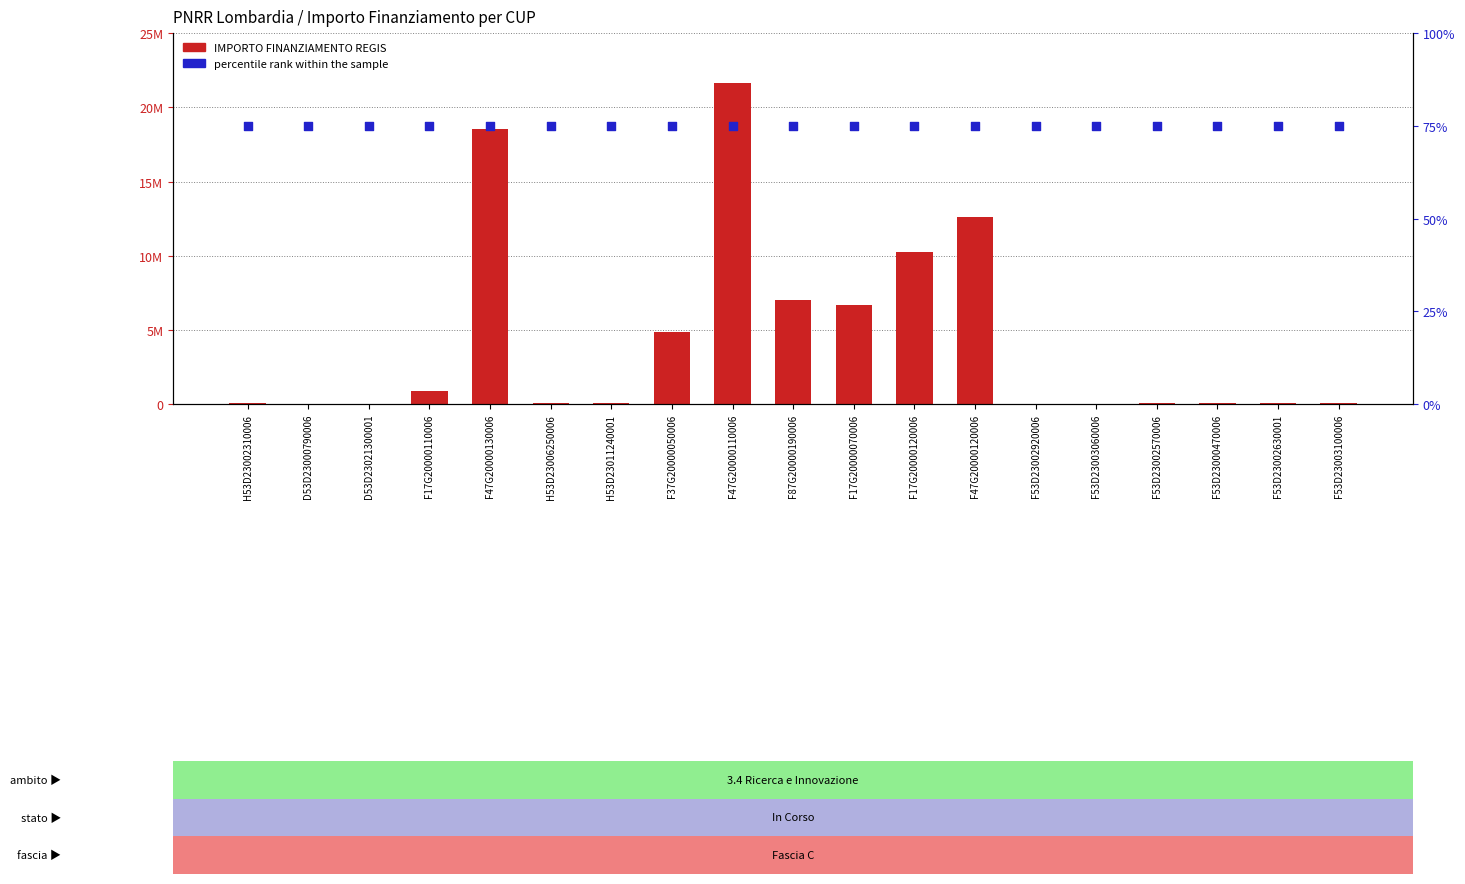

Which series has the largest total across all categories?

IMPORTO FINANZIAMENTO REGIS